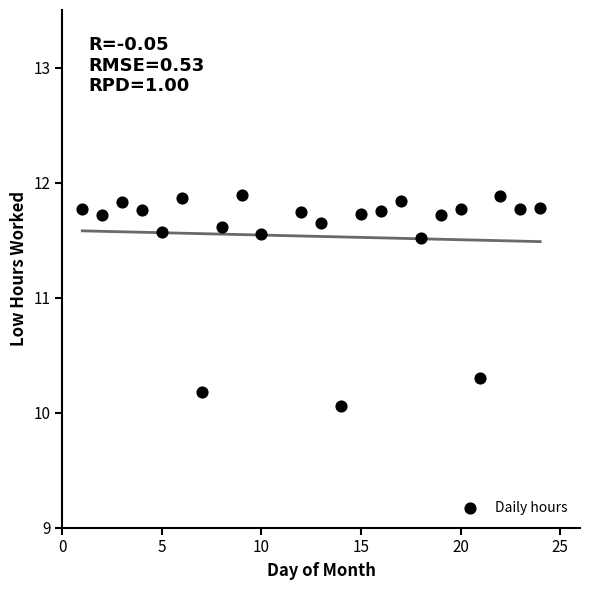

What Y value in the scatter plot is closest to 10?

10.1